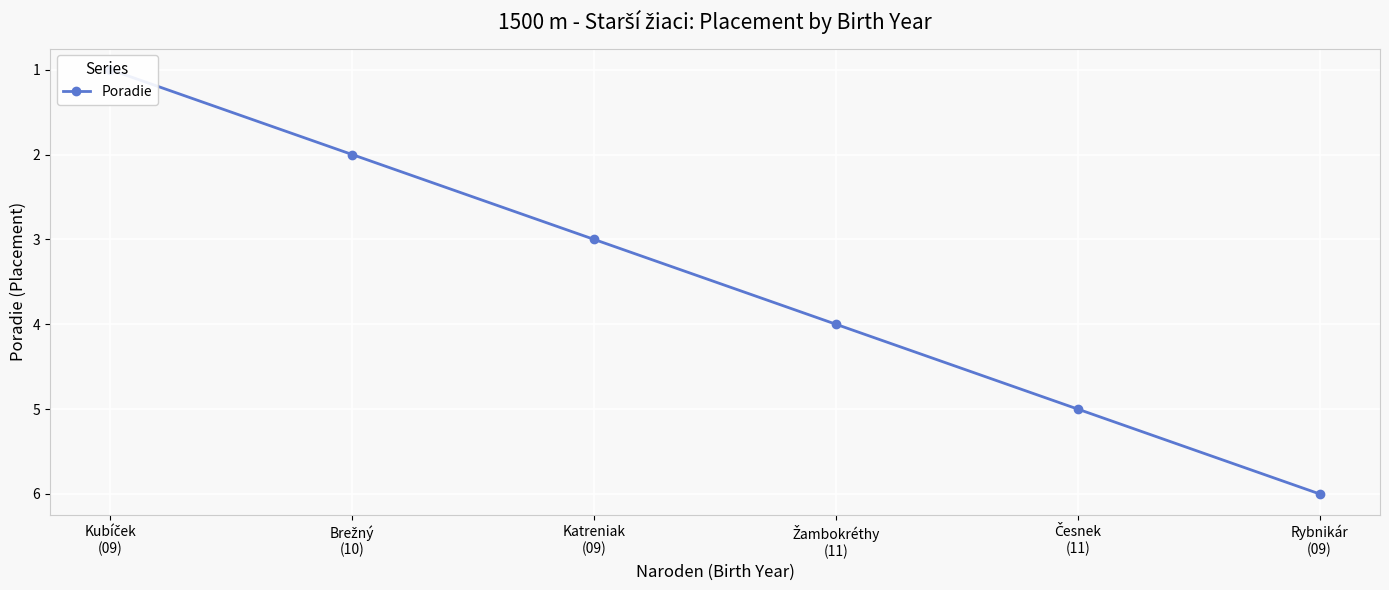

Reading left to right, extract all data points from this chart.

1	2	3	4	5	6